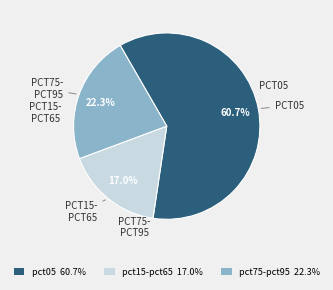

What percentage is NOT represented by pct05 60.7%?

39.3%